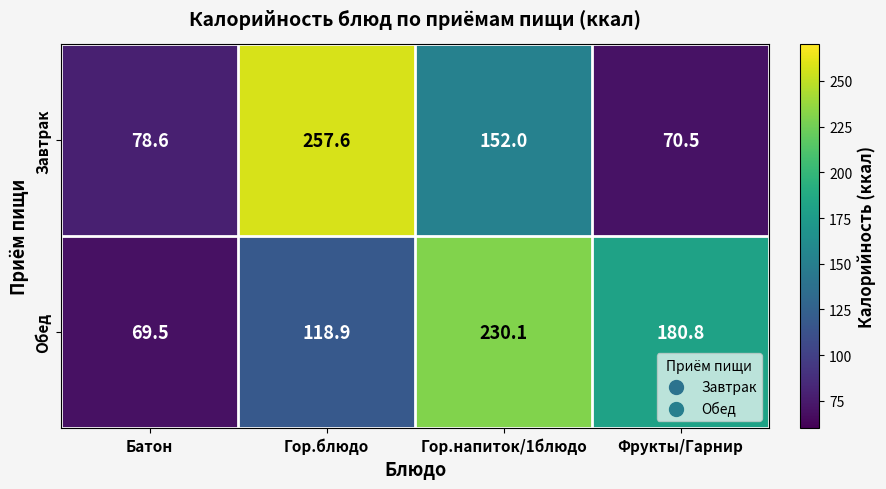

Which category has the lowest value across all series?

Батон